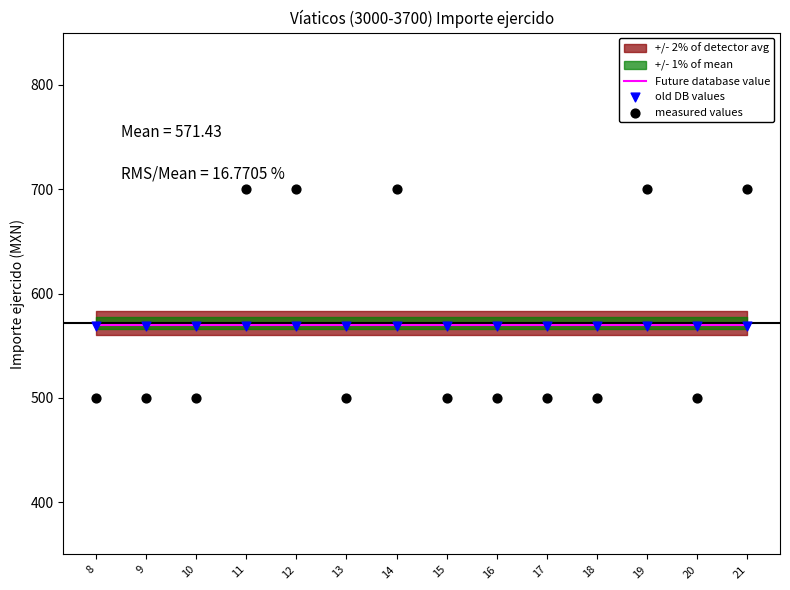

What is the total value across all series at 9?

1638.9